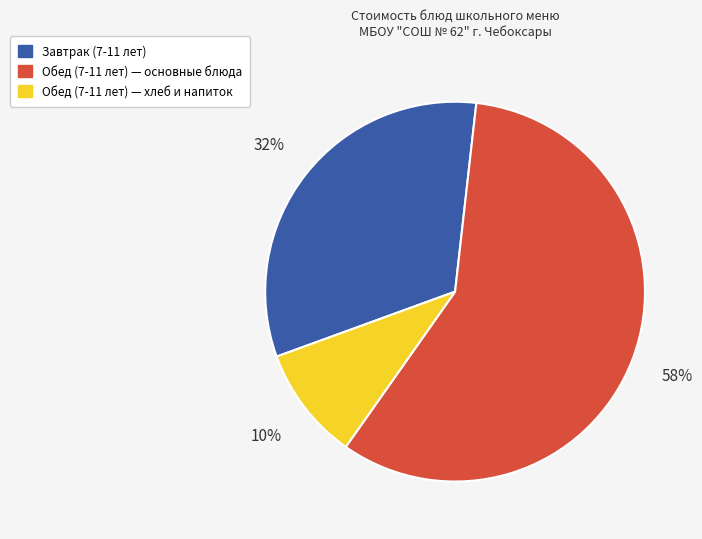

Is there a majority slice in this chart?

Yes